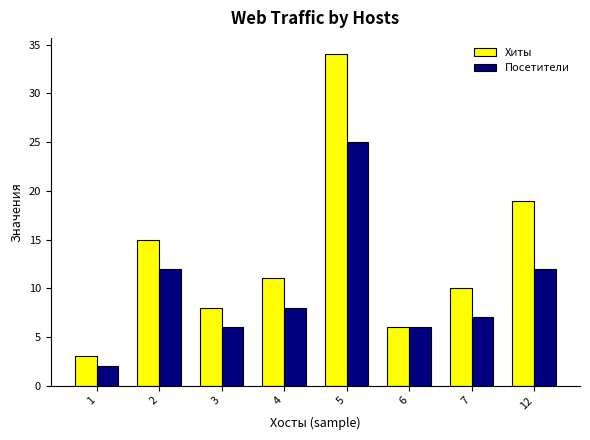

How many bars are there in total?

16